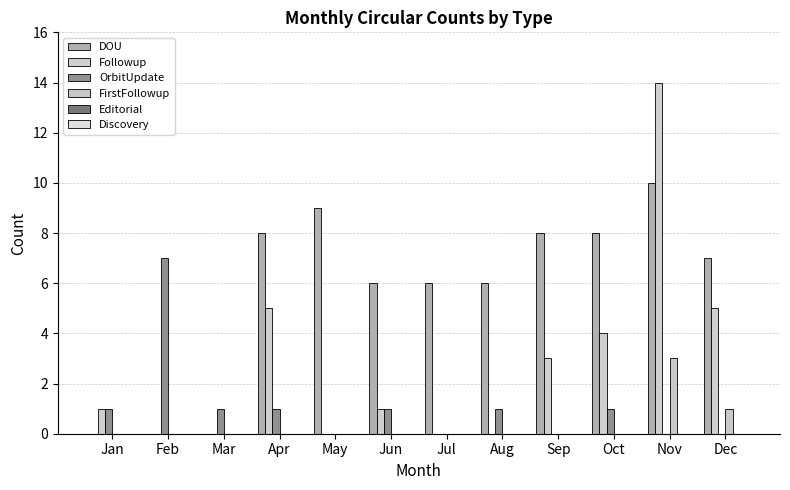

How many distinct data groups are displayed?

4